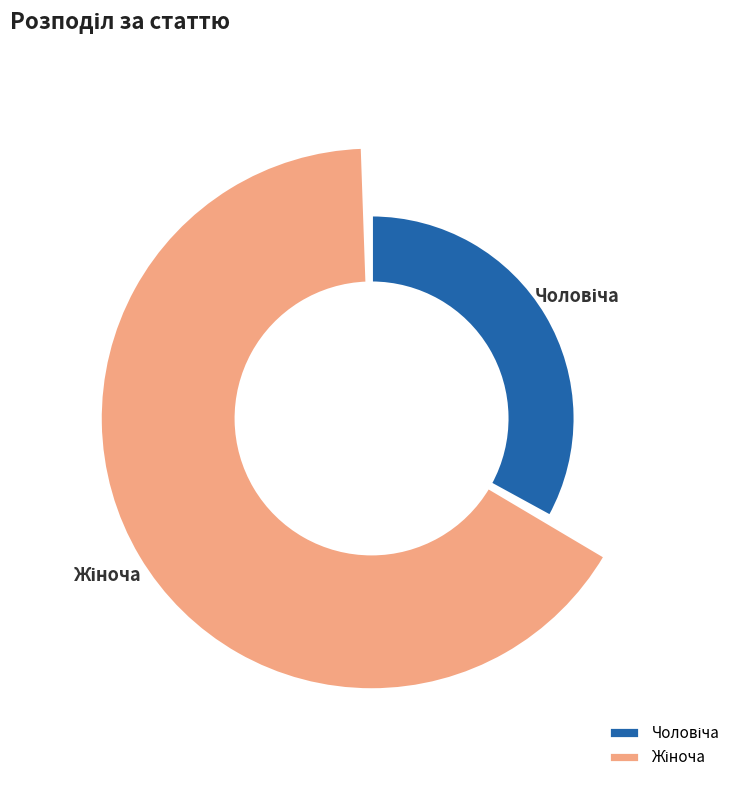

The Жіноча slice represents 67% of the pie. True or false?

True